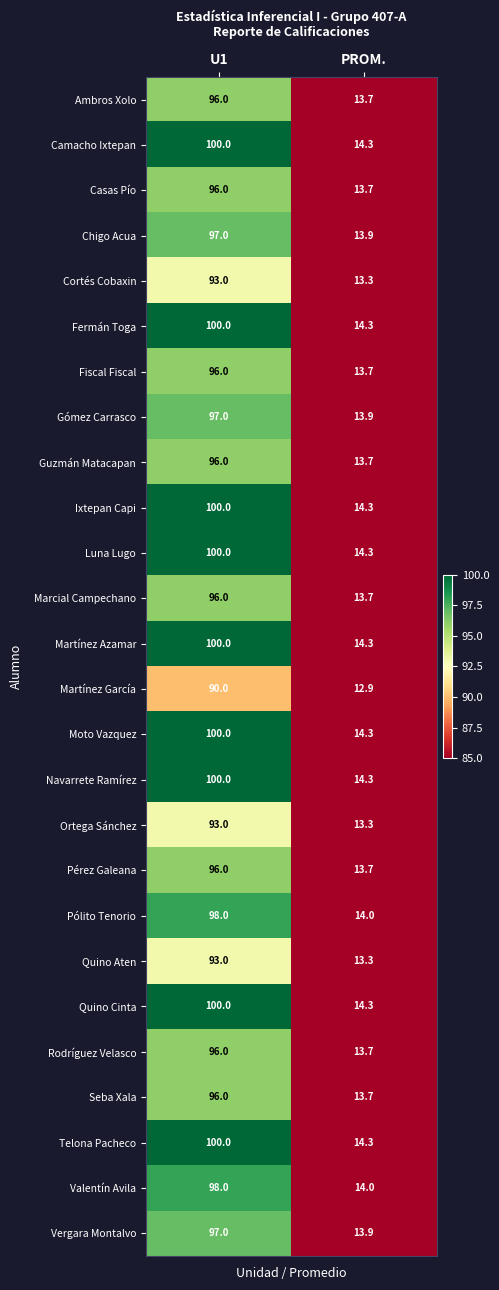

What is the difference between the highest and lowest values at U1?

10.0